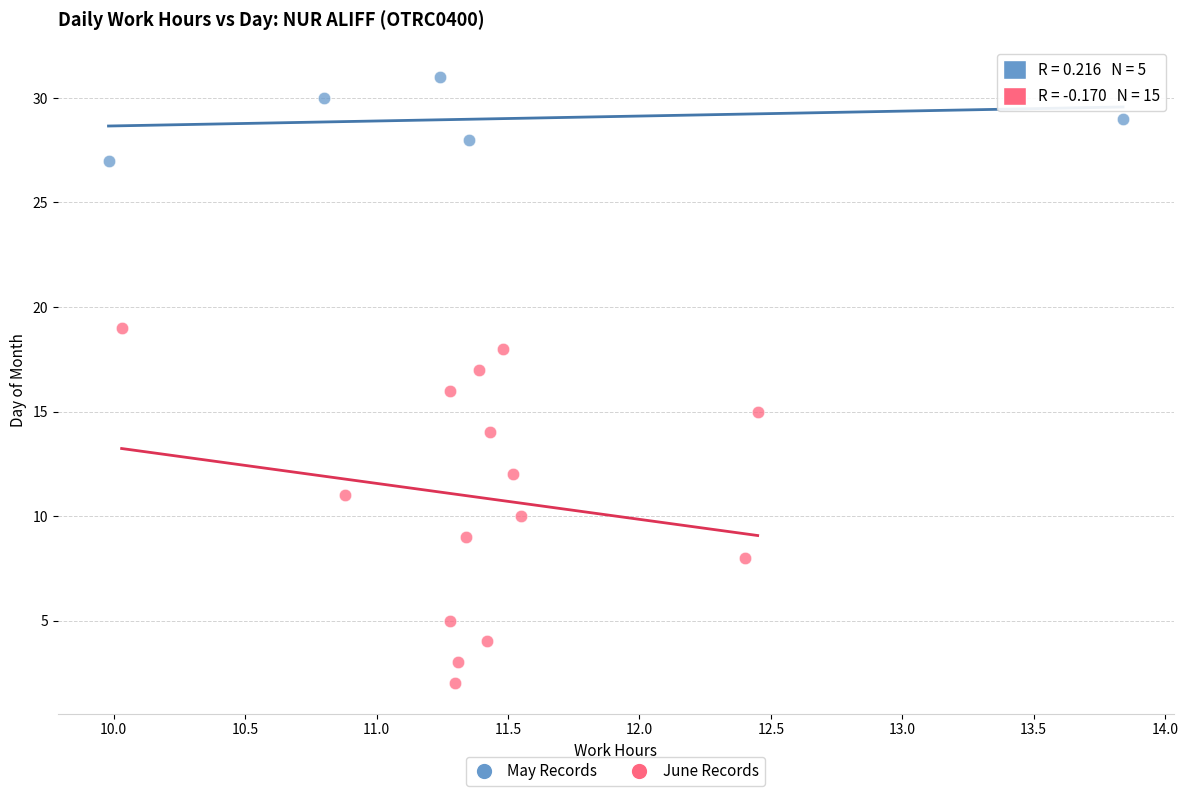

Which series contains the highest Y value?

May Records